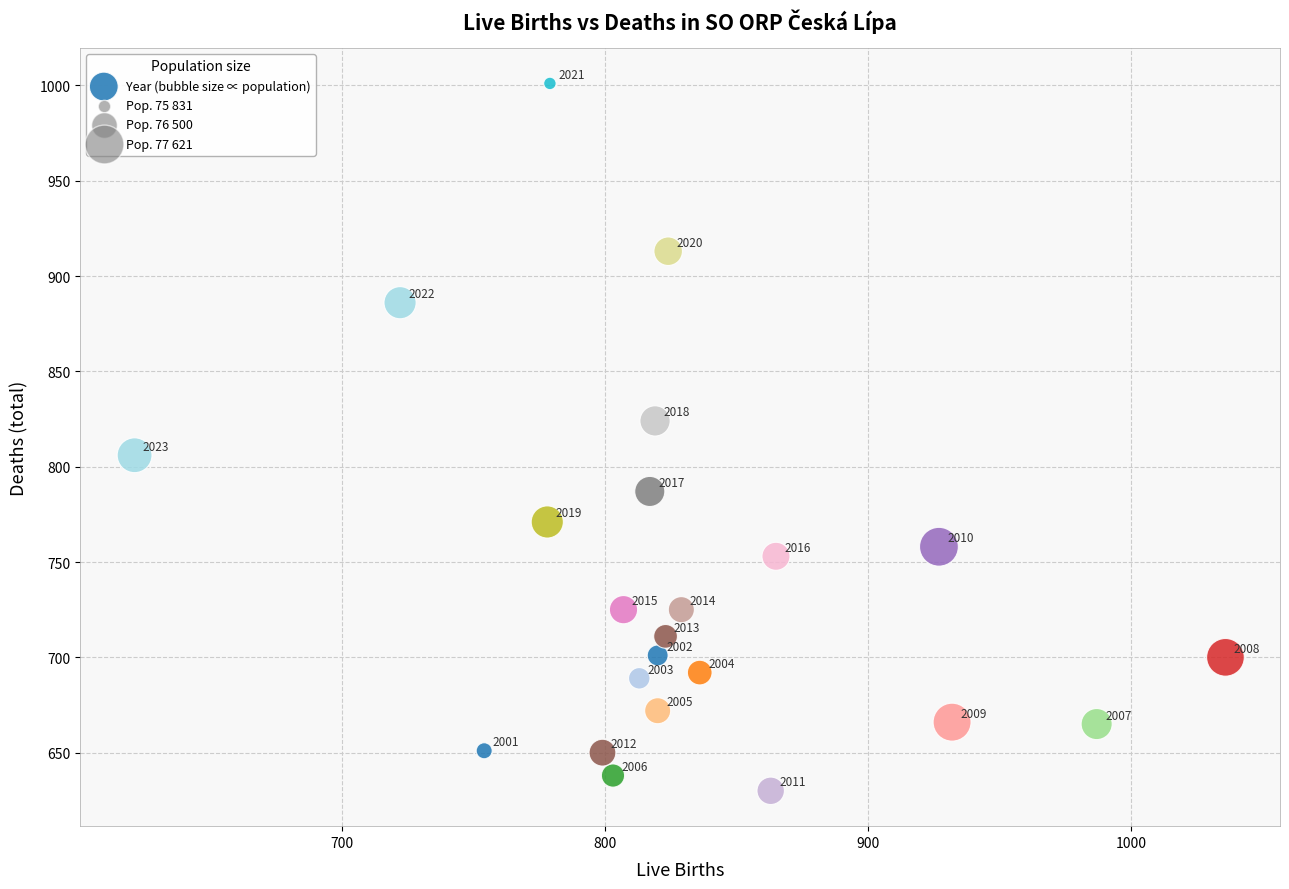

What is the range of X values (max minus min)?

415